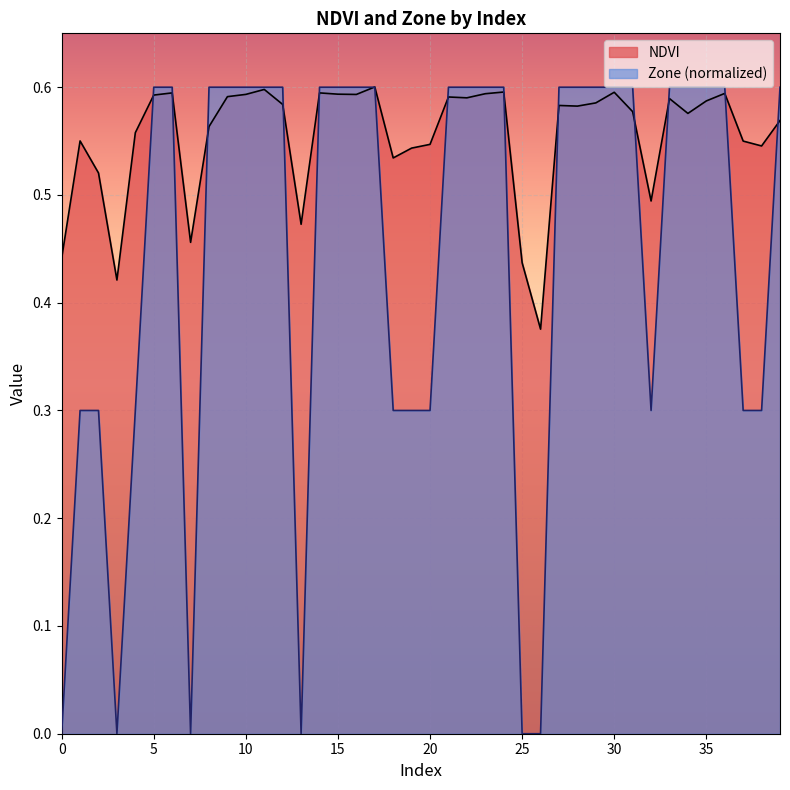

How many NDVI values are between 0 and 1?

40